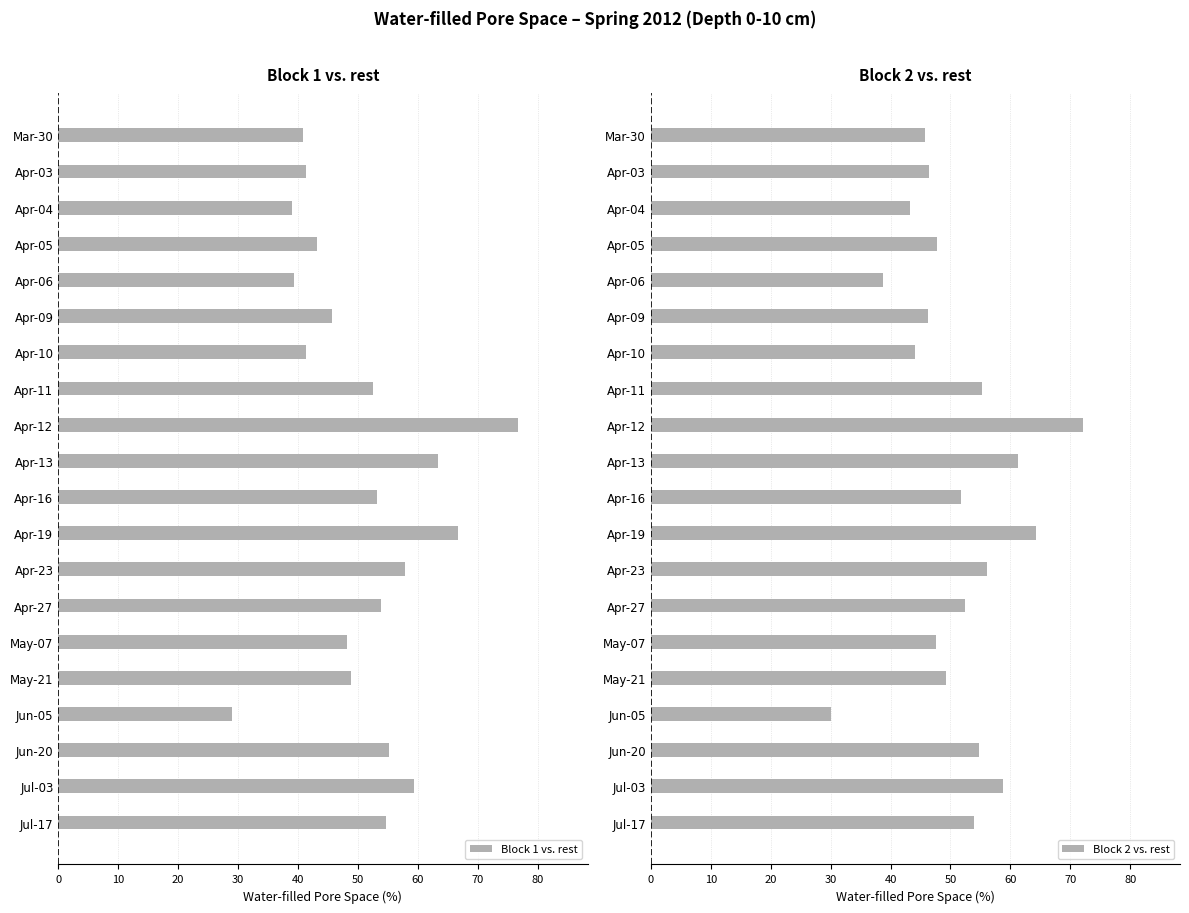

What is the sum of all Block 1 vs. rest values?

1010.3